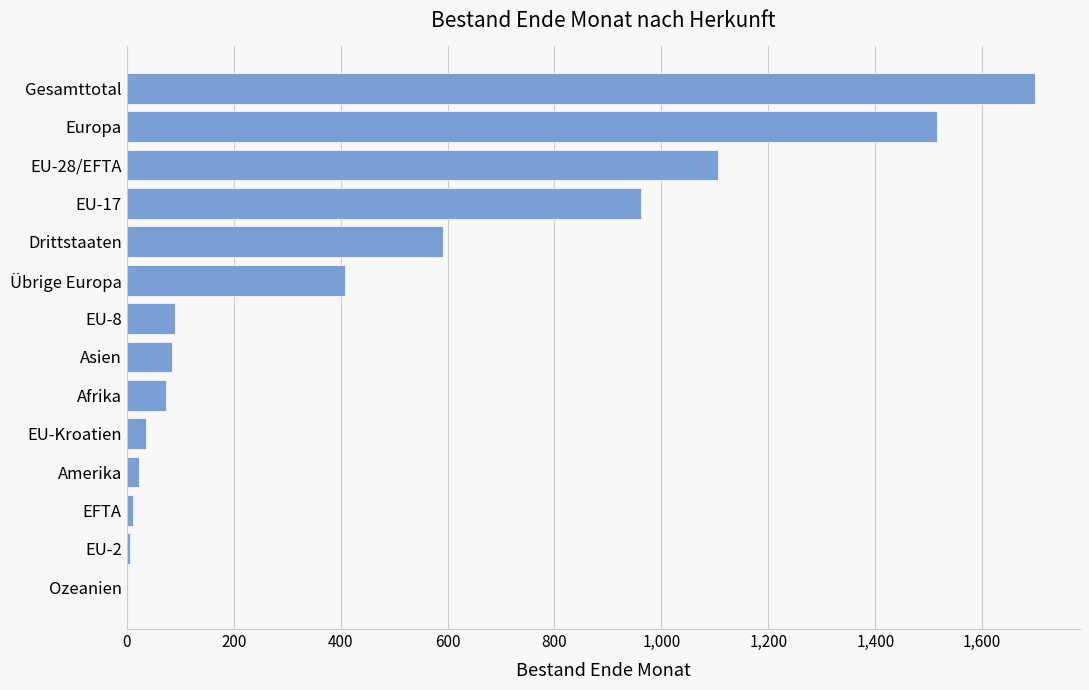

Approximately how many times larger is the value at EU-17 compared to Übrige Europa?

2.3